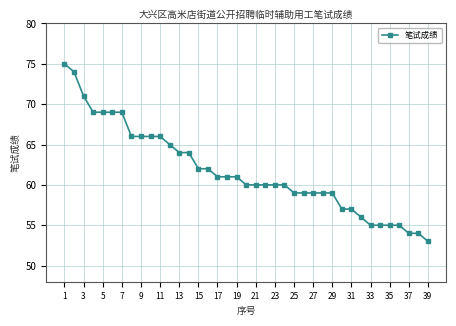

What is the maximum value shown in the chart?

75